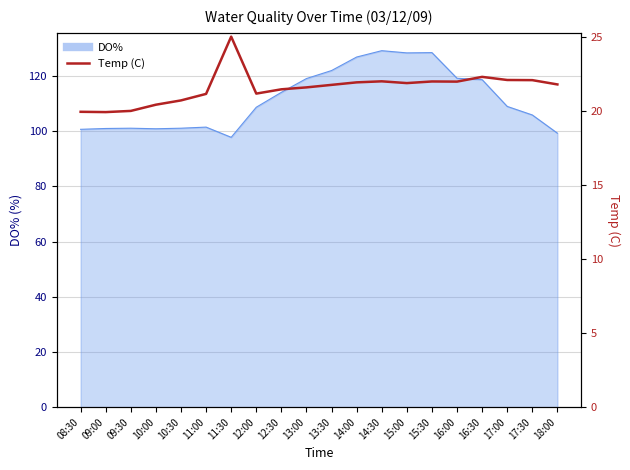

What value does the data have at 09:30?

20.0